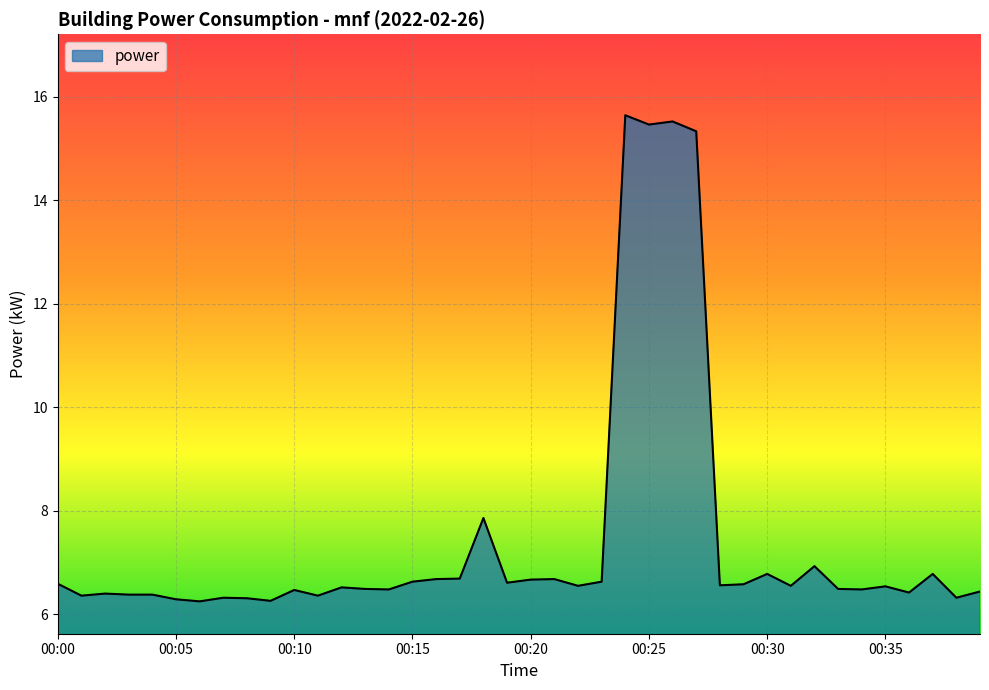

What is the difference between the maximum and minimum values?

9.4